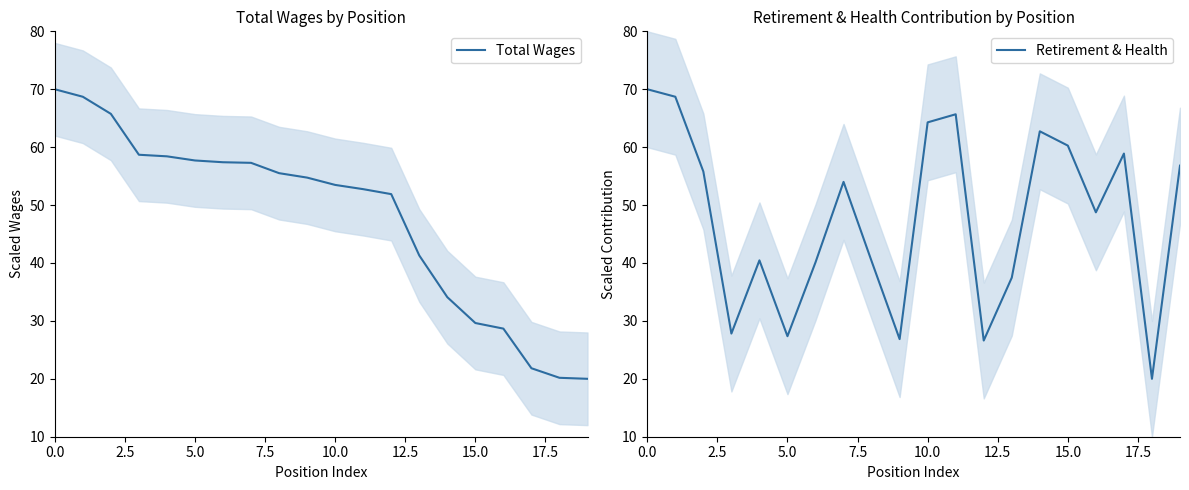

Which series has the largest total across all categories?

Total Wages